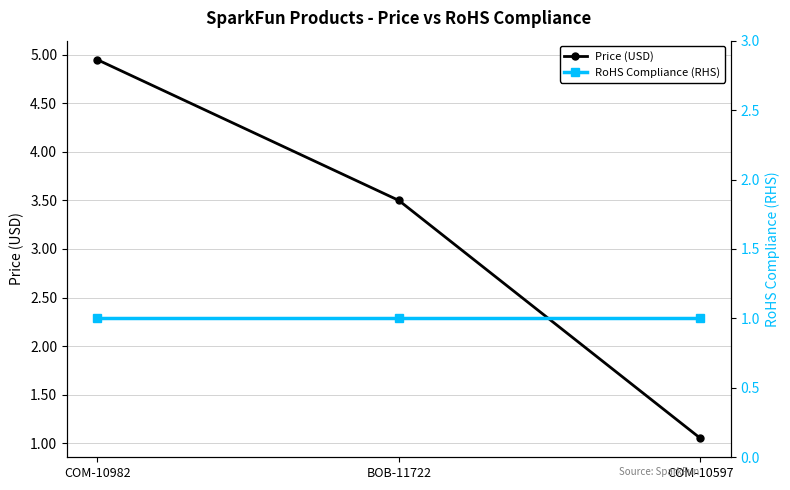

Which has a higher value, BOB-11722 or COM-10982?

COM-10982